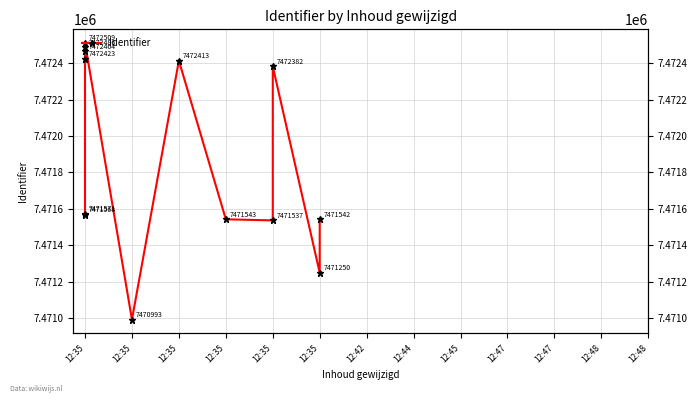

Count the number of categories in the chart.

13